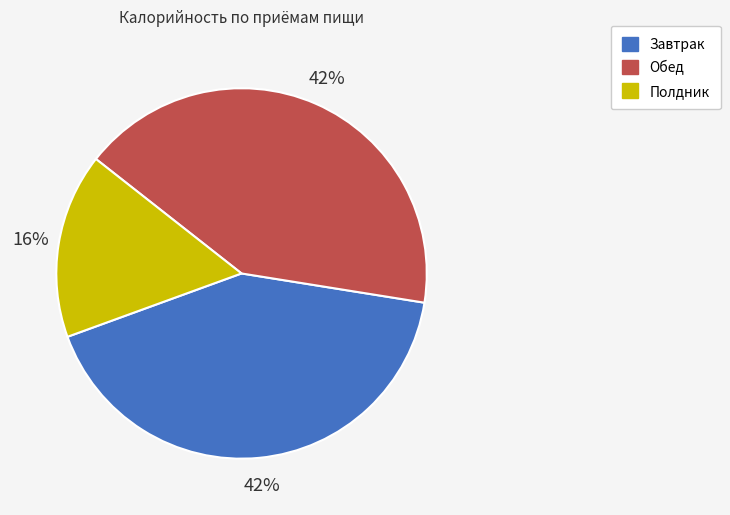

To the nearest percent, what portion does Завтрак represent?

42%